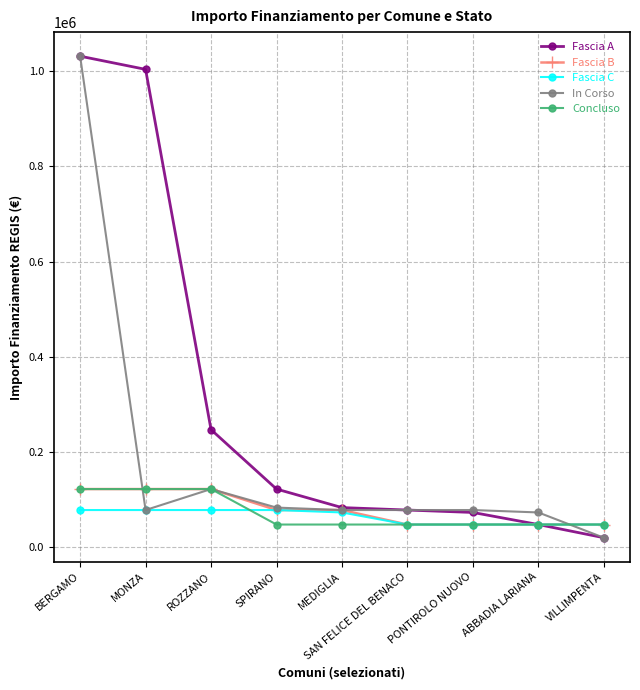

What is the difference between the maximum and minimum values in the Fascia C series?

30470